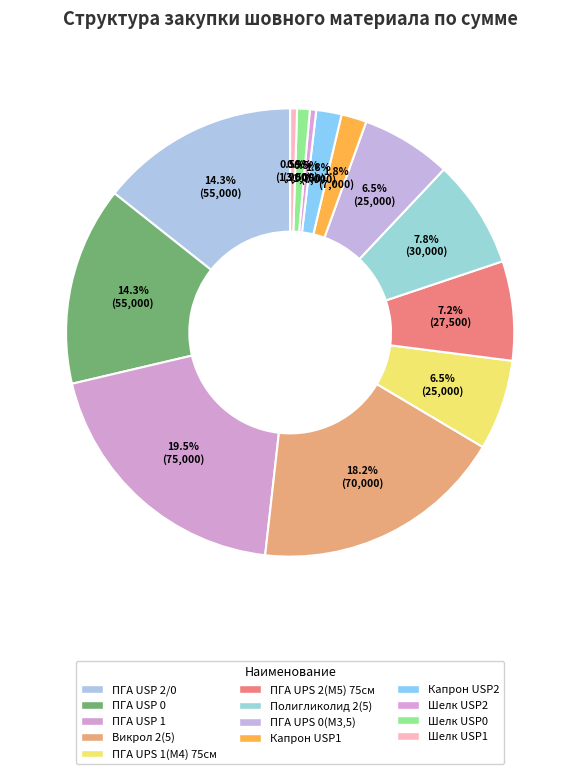

Which has a higher value, Капрон USP1 or Шелк USP2?

Капрон USP1